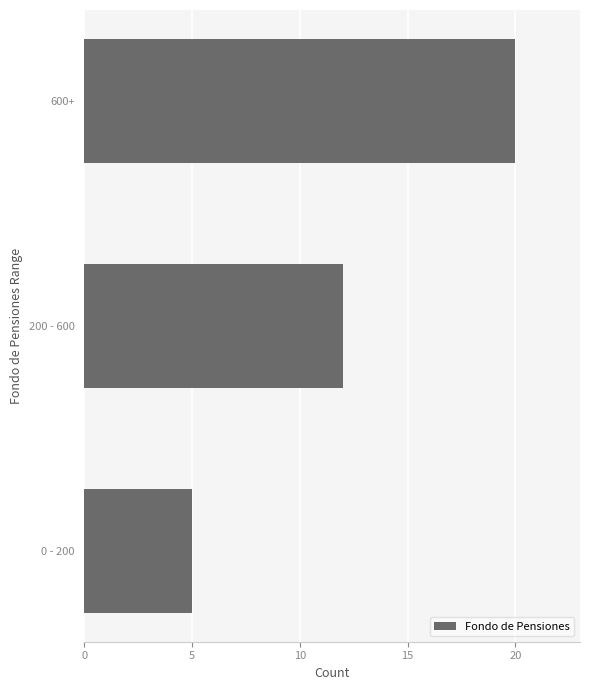

True or false: the data shows 5 at 0 - 200.

True